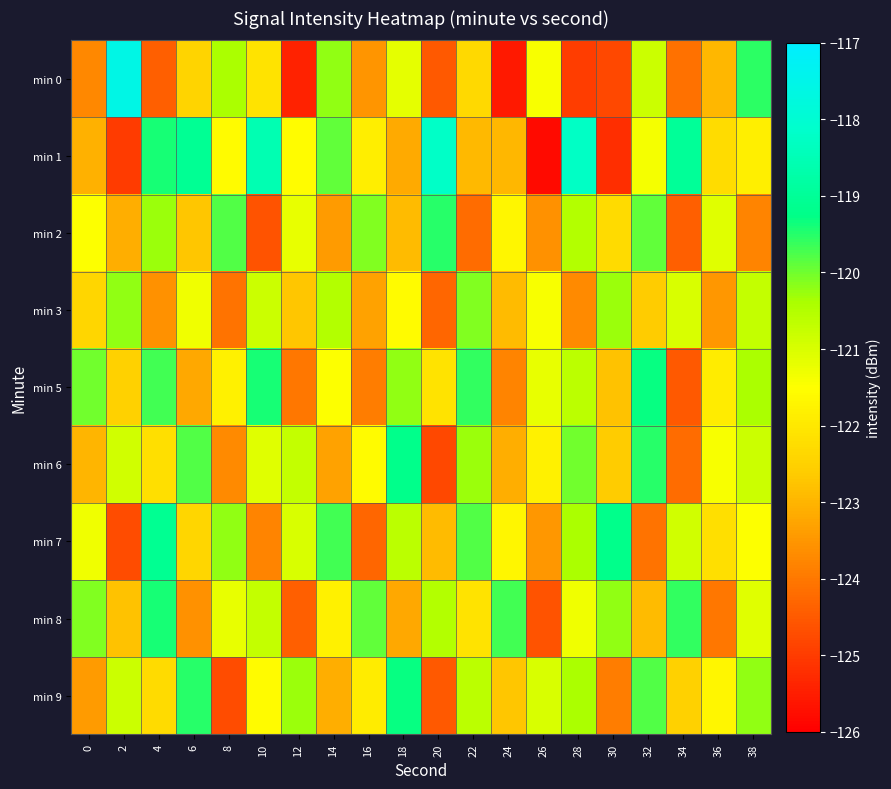

What is the spread (max minus min) of values at 16?

4.4